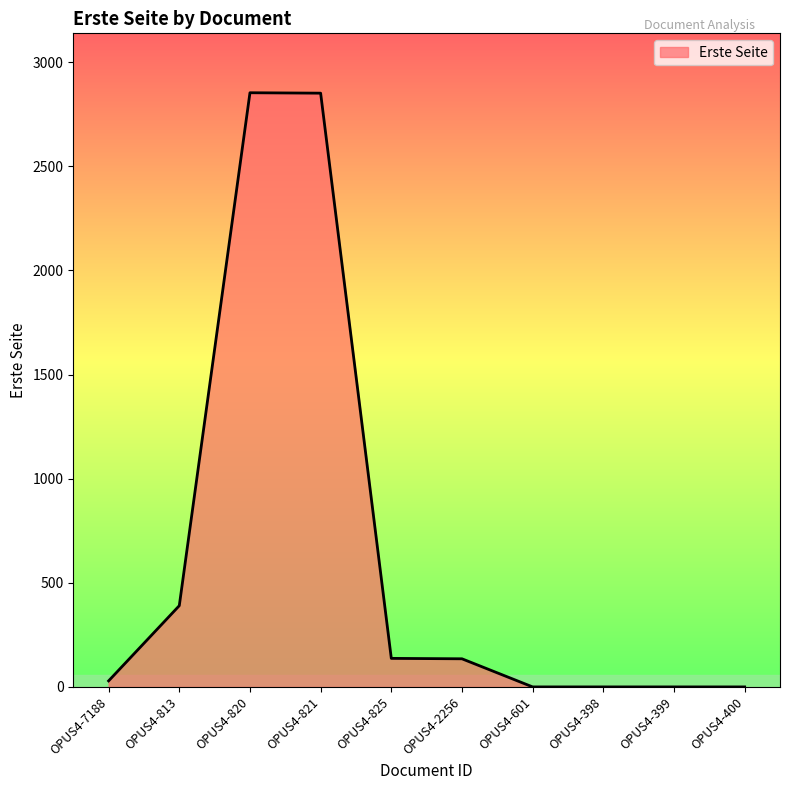

What is the maximum value shown in the chart?

2853